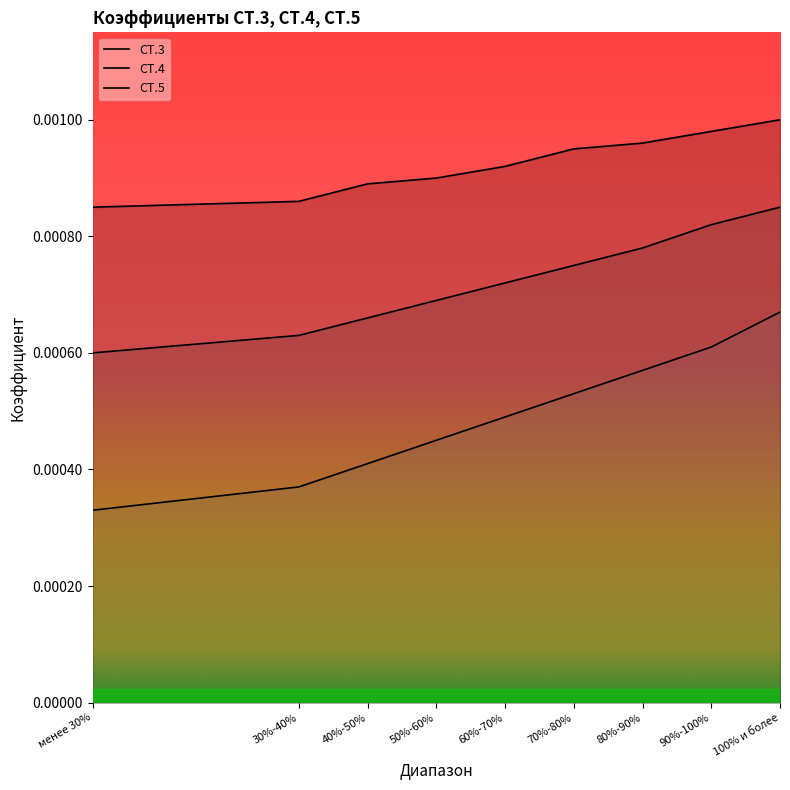

Does the chart have visible grid lines?

No